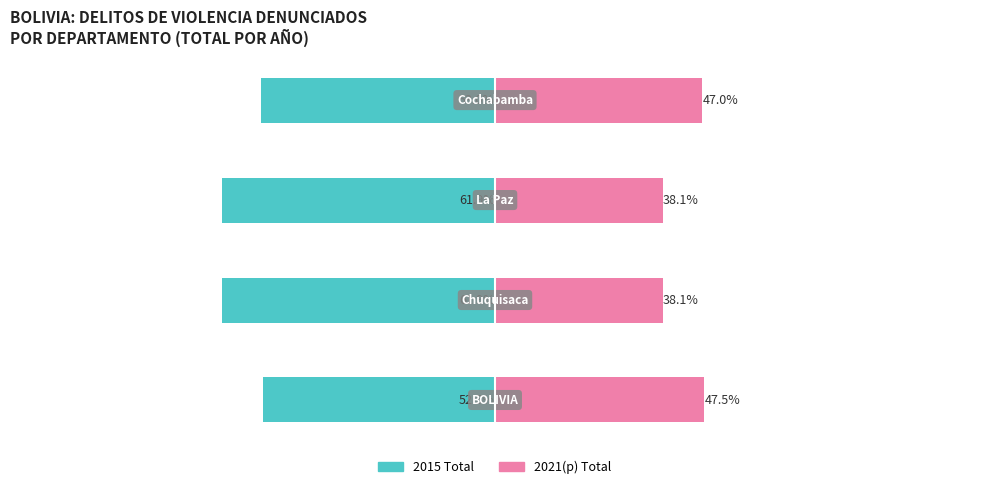

What is the sum of the 2015 Total values at 3 and 1?

-114.9